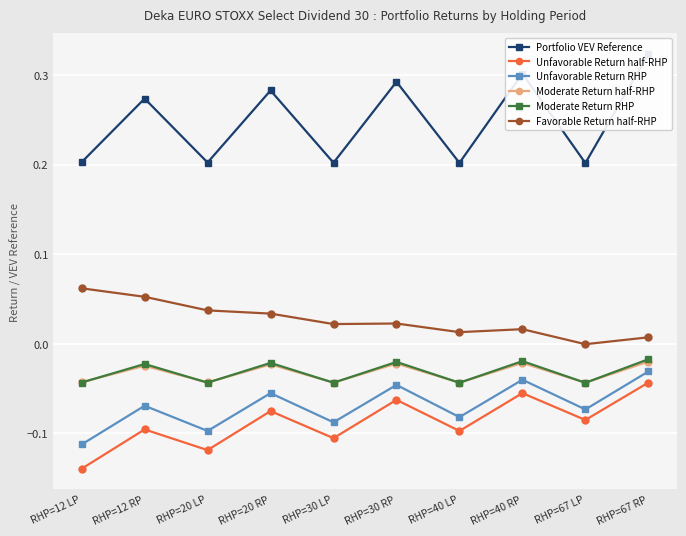

Which category has the lowest value across all series?

RHP=12 LP